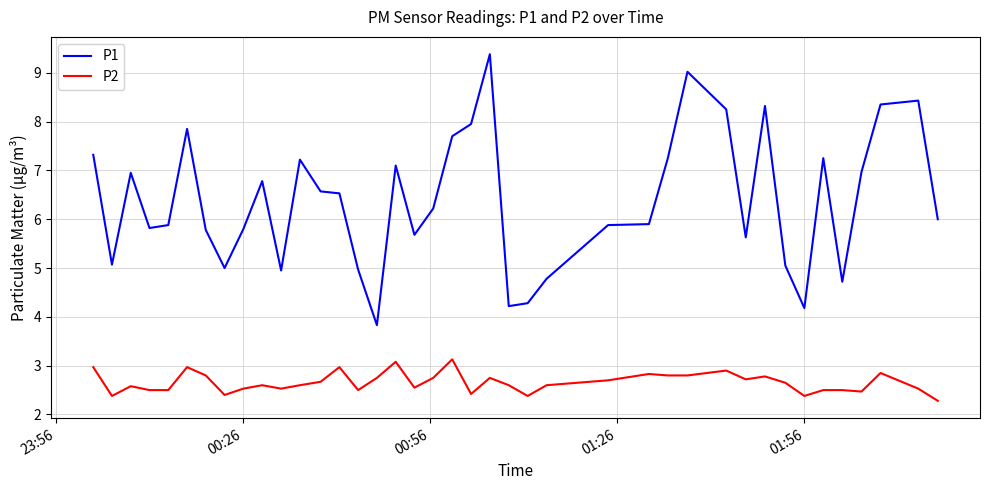

What is the average value of the P2 series?

2.7